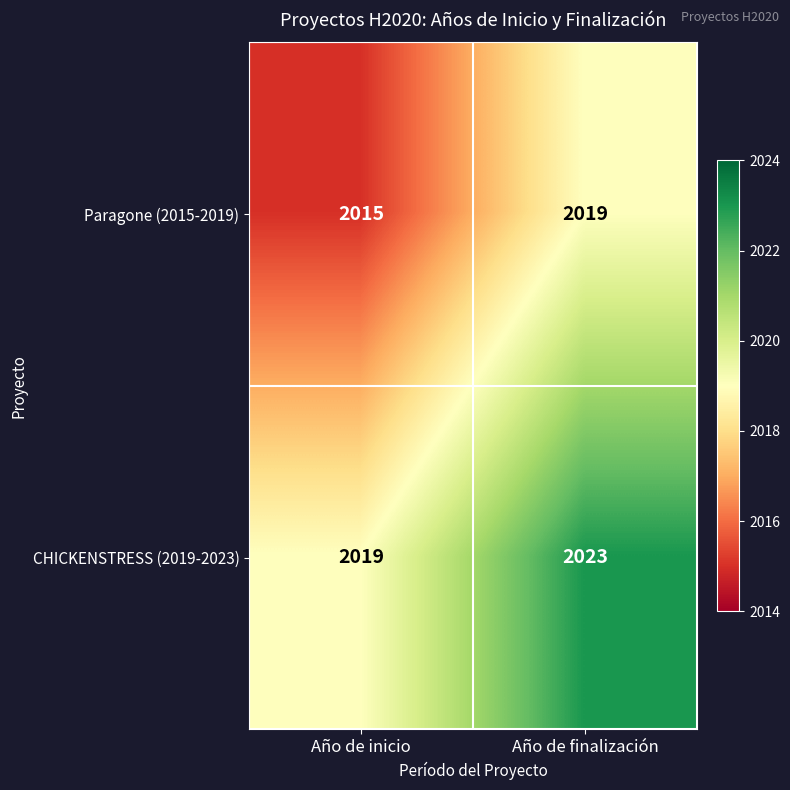

What is the difference between the highest and lowest values at Año de inicio?

4